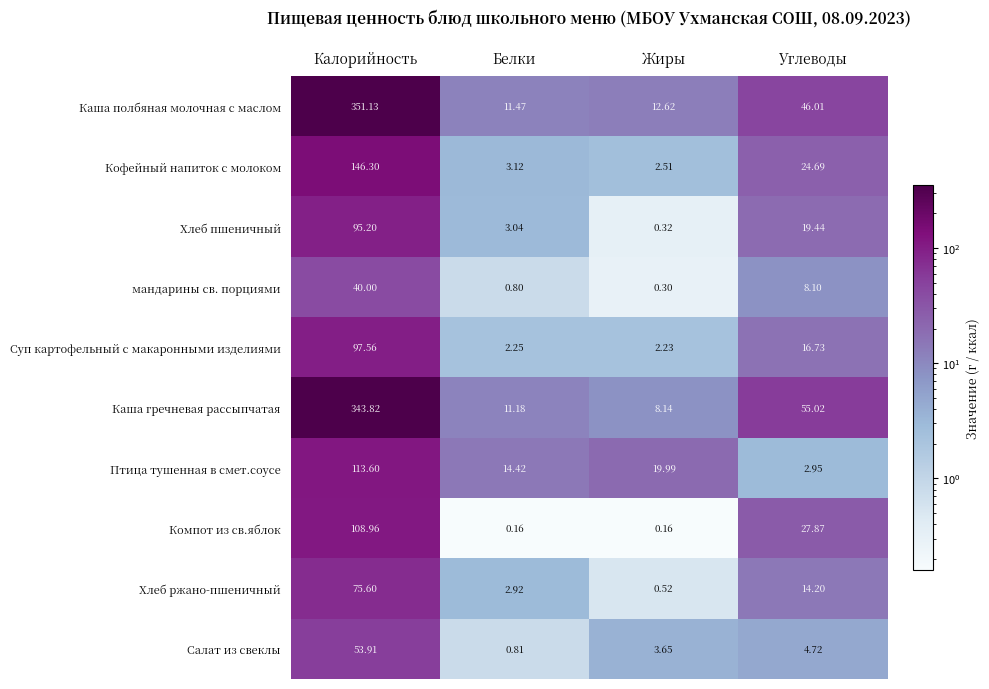

At which label is Хлеб пшеничный closest to 47?

Углеводы